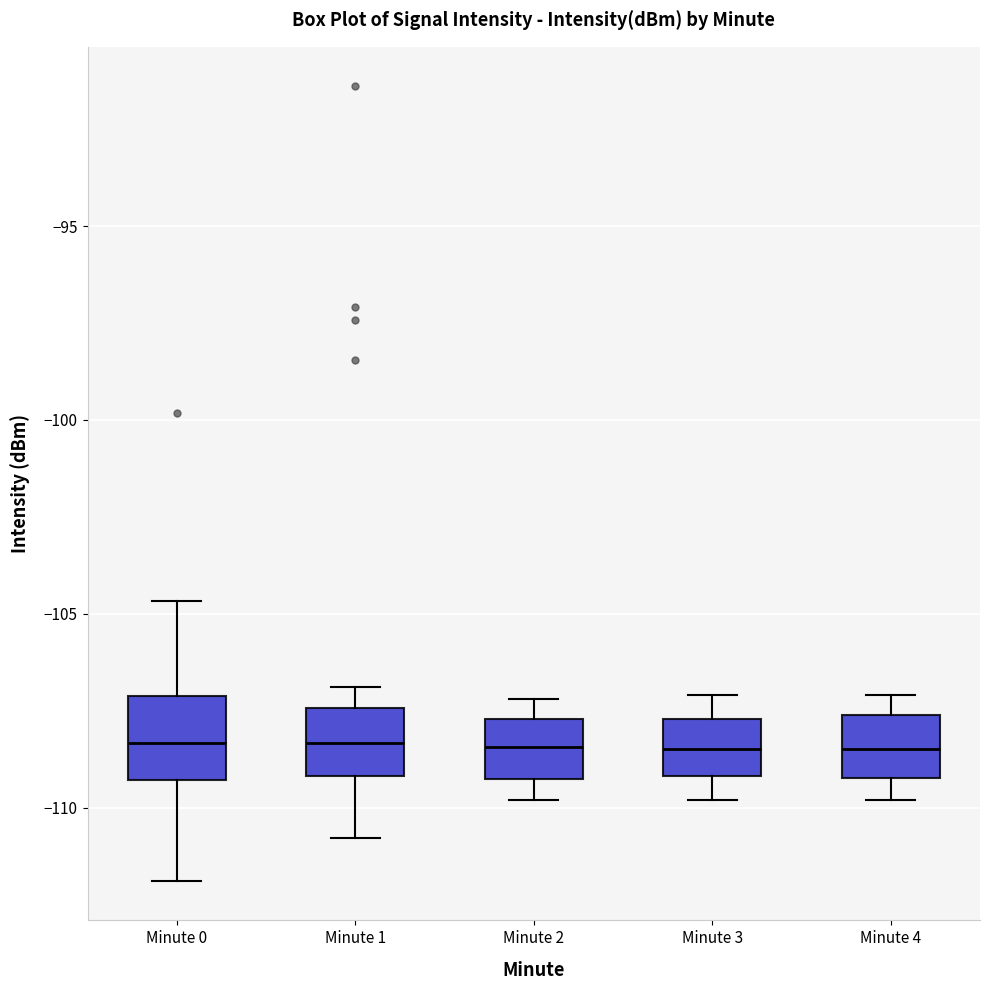

Reading left to right, read every box against the y-axis: the position of its median line, the range the box covers, and the ends of its whiskers. The values are not printed on the chart, so give them approximately, as read against the axis.

Minute 0: median -108.5, box -109.5 to -107.0, whiskers -112.0 to -104.5
Minute 1: median -108.5, box -109.0 to -107.5, whiskers -111.0 to -107.0
Minute 2: median -108.5, box -109.5 to -107.5, whiskers -110.0 to -107.0
Minute 3: median -108.5, box -109.0 to -107.5, whiskers -110.0 to -107.0
Minute 4: median -108.5, box -109.0 to -107.5, whiskers -110.0 to -107.0